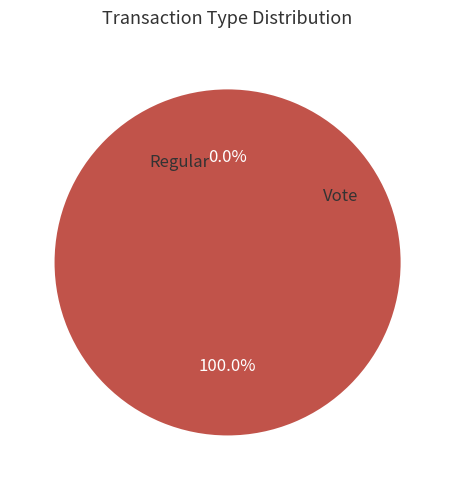

To the nearest percent, what is the difference between the Vote and Regular slice percentages?

100%